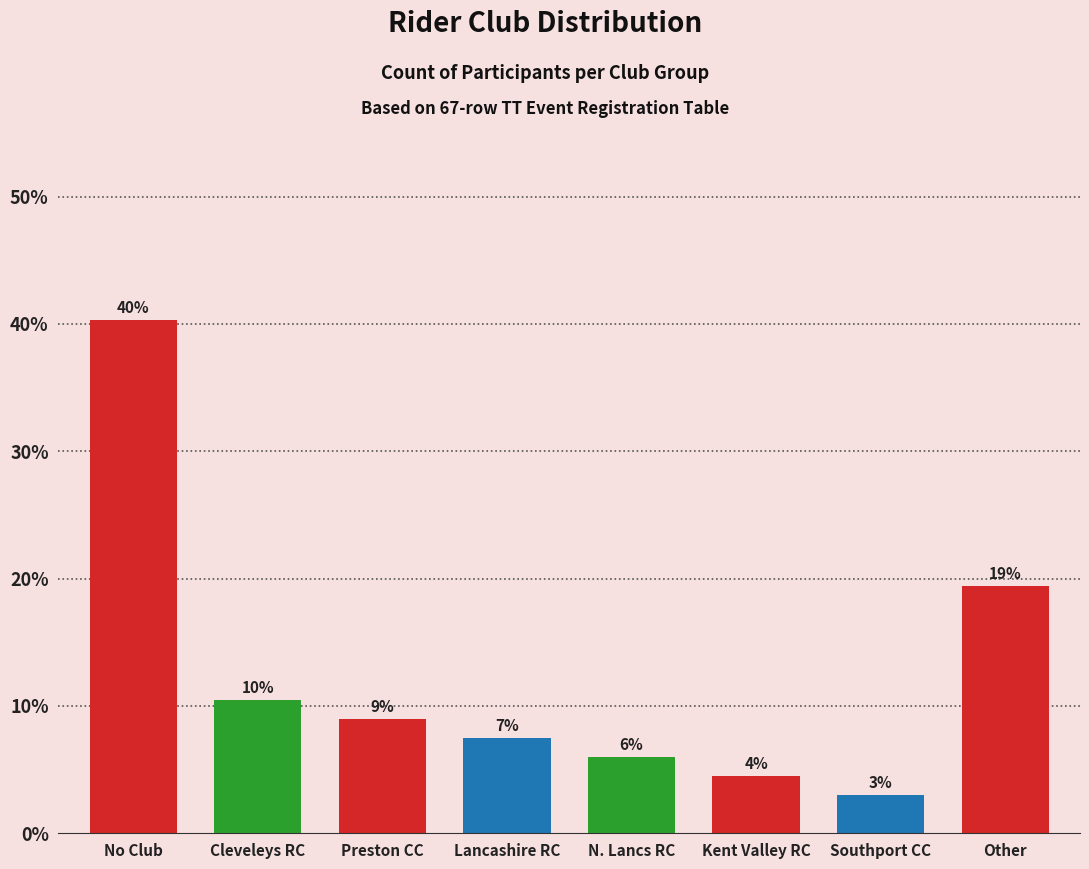

Does the chart contain any negative values?

No